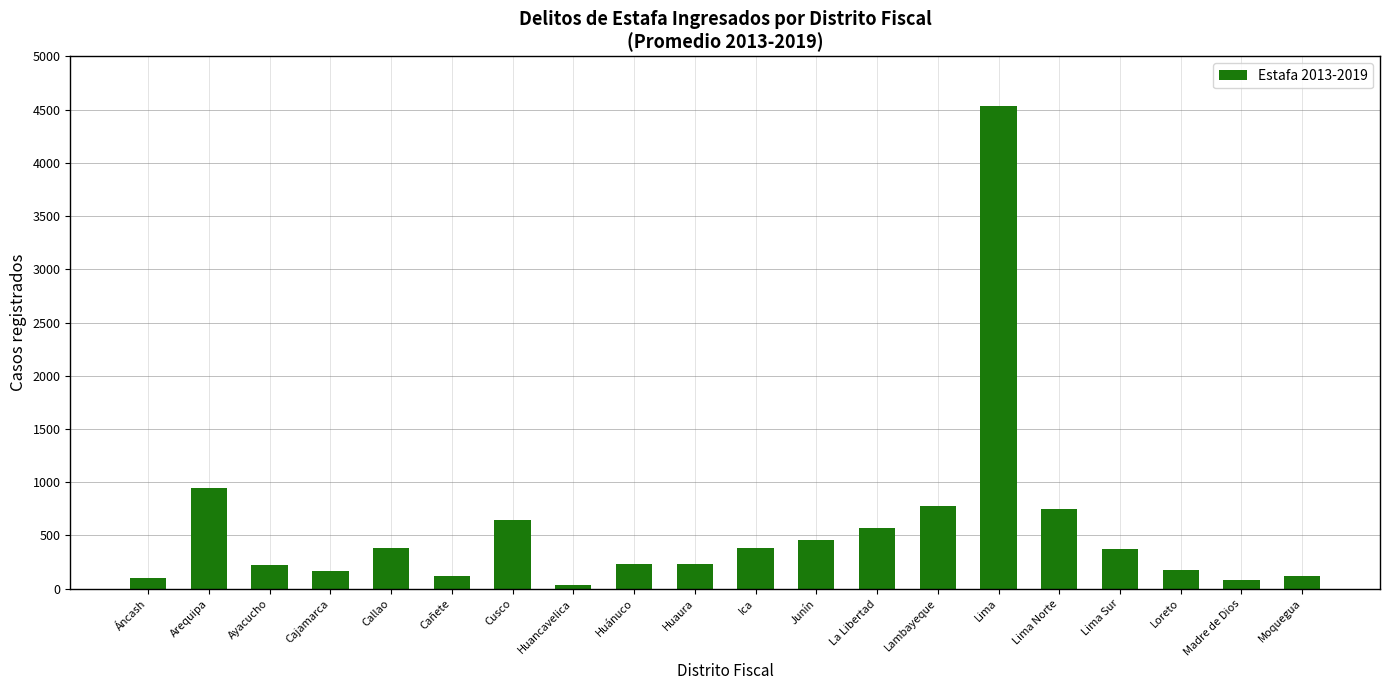

At which category does the chart reach its peak across all series?

Lima